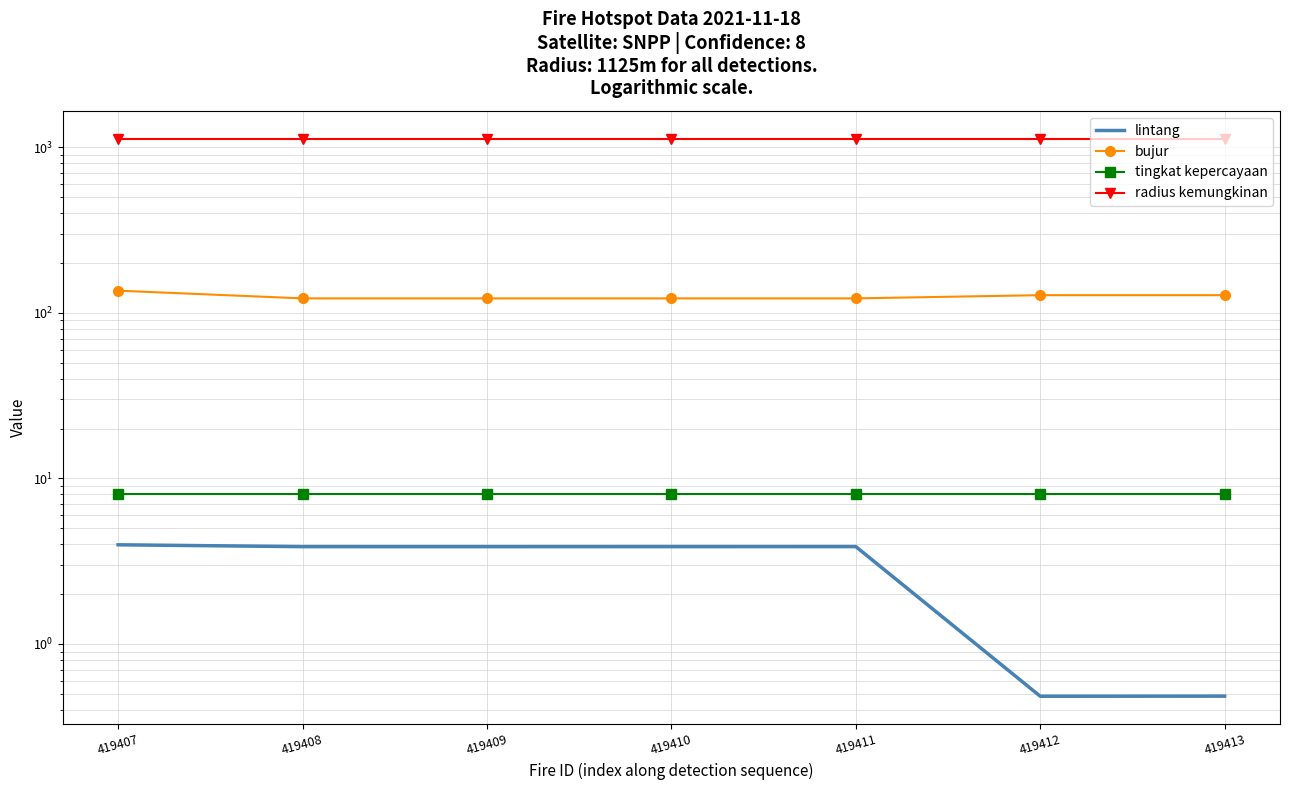

How many lintang values are between 0 and 3?

2